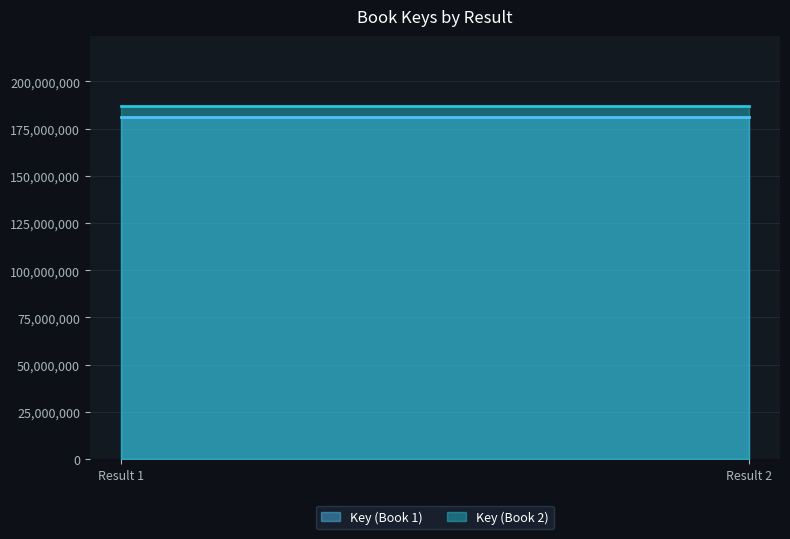

Rank the series by their average value, from lowest to highest.

Key (Book 1), Key (Book 2)